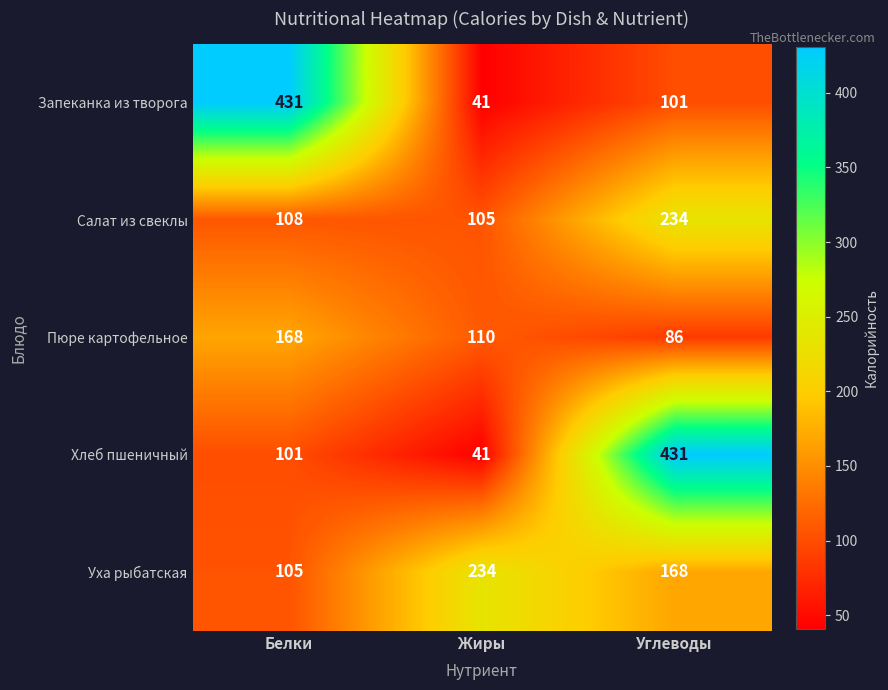

What is the average value of the Пюре картофельное series?

121